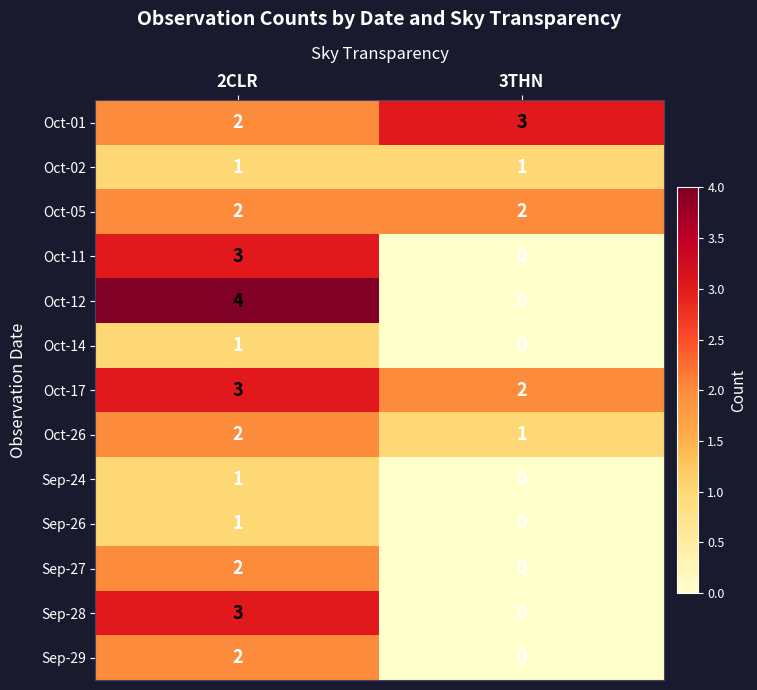

How many data points in Oct-12 are less than 4?

1